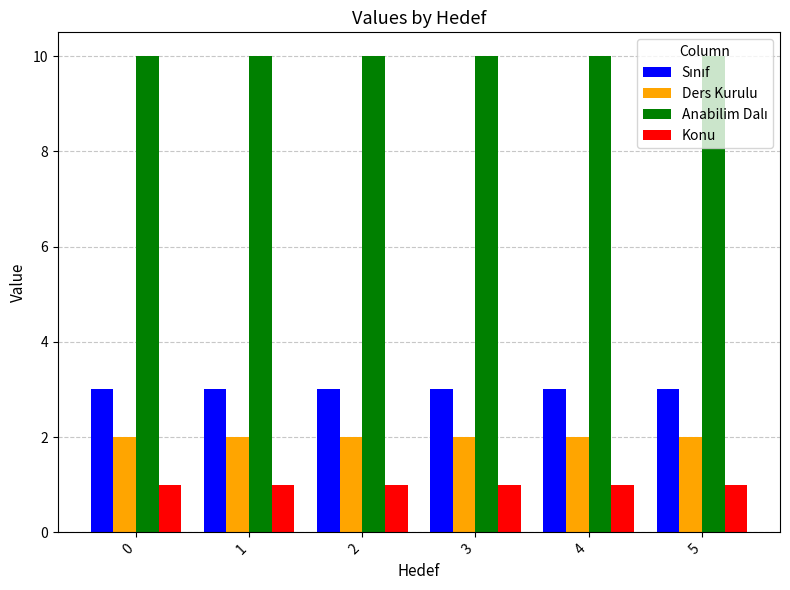

At how many categories does at least one series exceed 2?

6